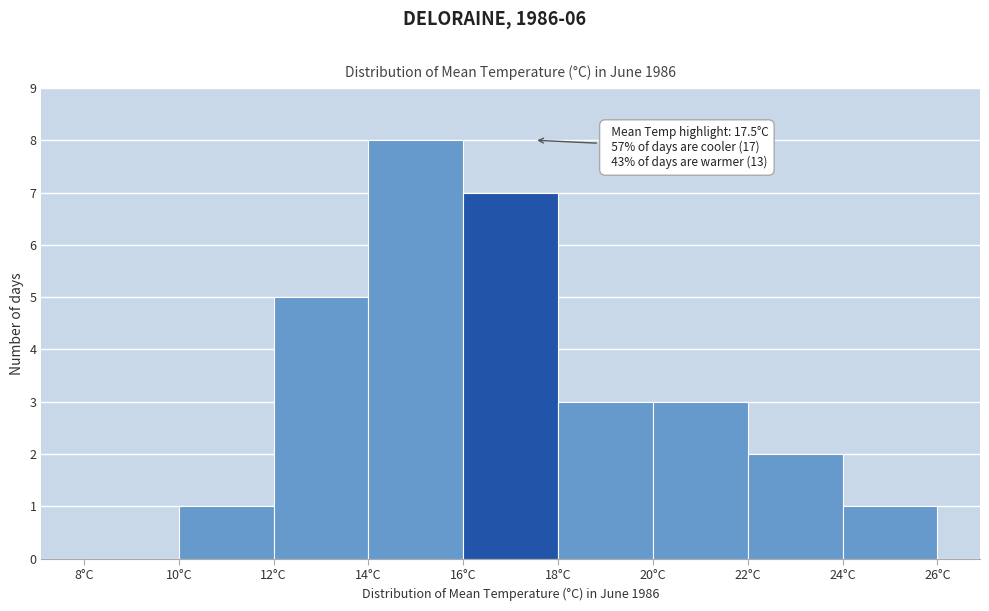

Over which range of the x-axis is the bar tallest?

14 to 16